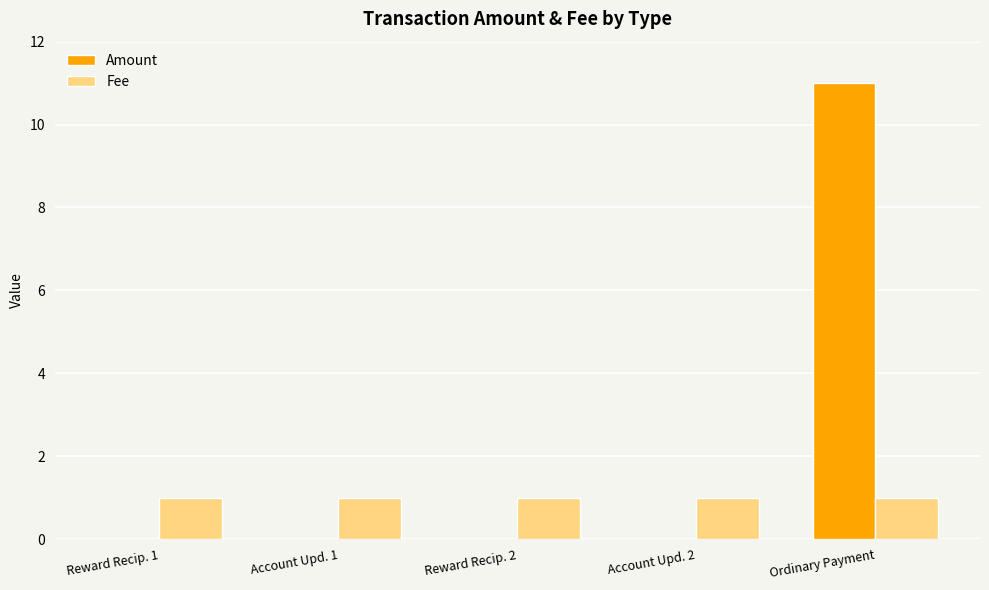

Reading left to right, list all the values displayed in this chart.

Amount: Reward Recip. 1=0	Account Upd. 1=0	Reward Recip. 2=0	Account Upd. 2=0	Ordinary Payment=11
Fee: Reward Recip. 1=1	Account Upd. 1=1	Reward Recip. 2=1	Account Upd. 2=1	Ordinary Payment=1